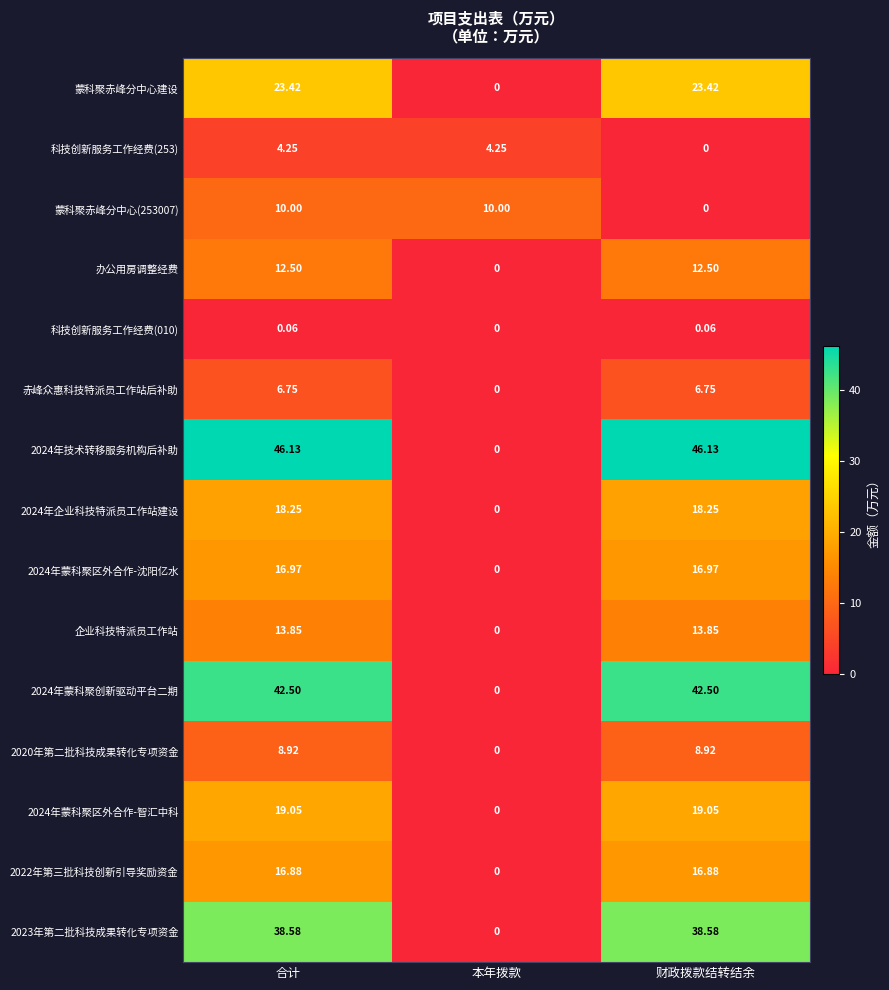

At which label is 科技创新服务工作经费(253) closest to 2?

财政拨款结转结余